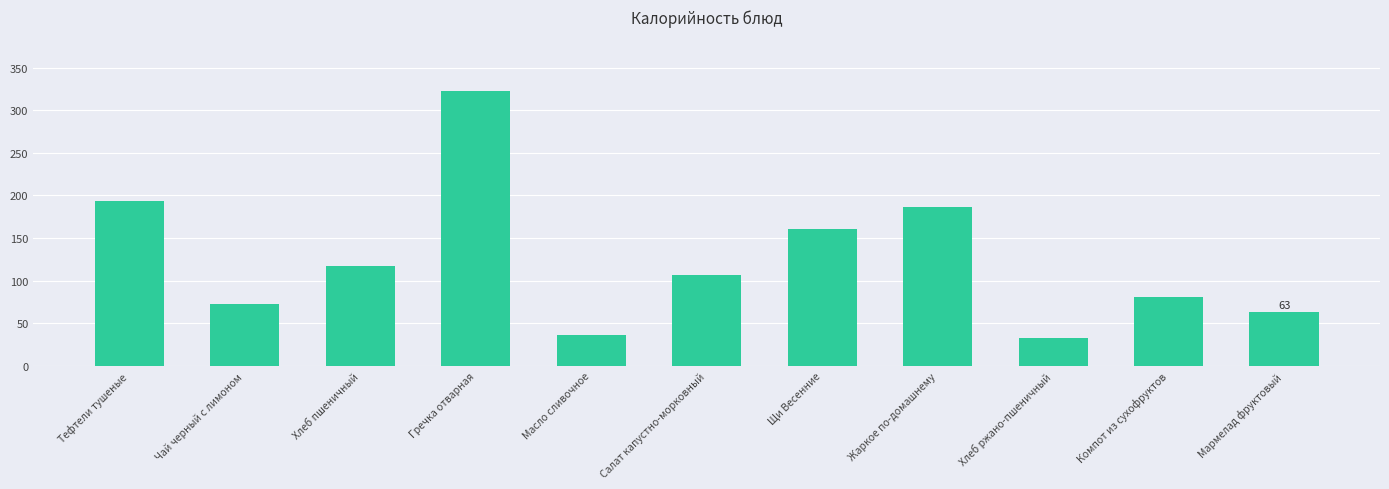

Where is the data nearest to the value 177?

Жаркое по-домашнему